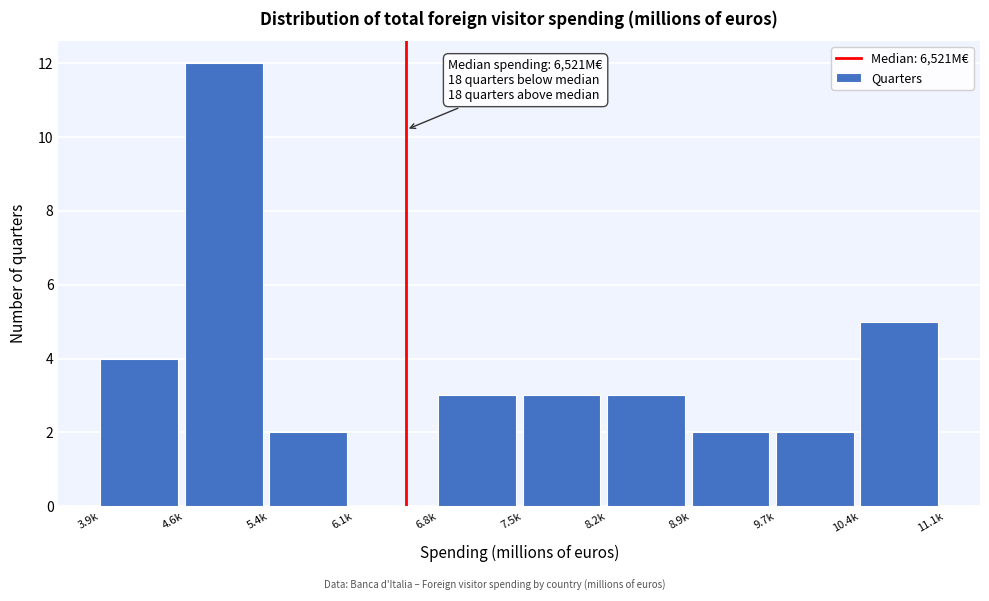

Reading left to right, what are all the values shown in this chart?

3.9k=4	4.6k=12	5.4k=2	6.1k=0	6.8k=3	7.5k=3	8.2k=3	8.9k=2	9.7k=2	10.4k=5